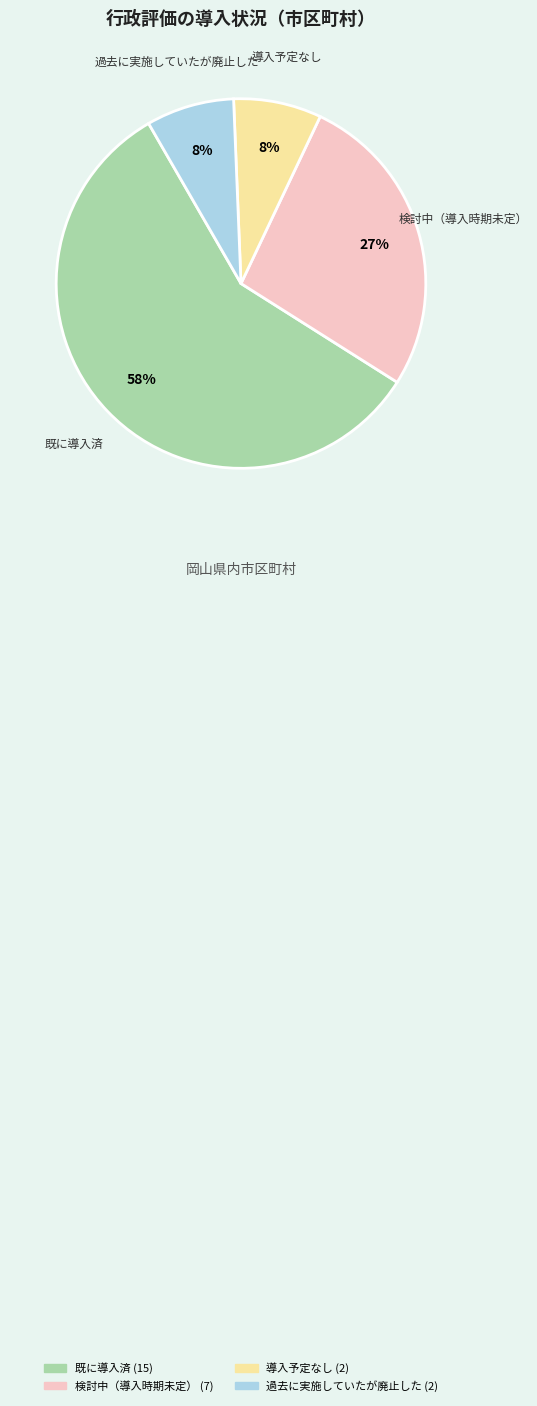

Which category has the biggest portion of the pie?

既に導入済